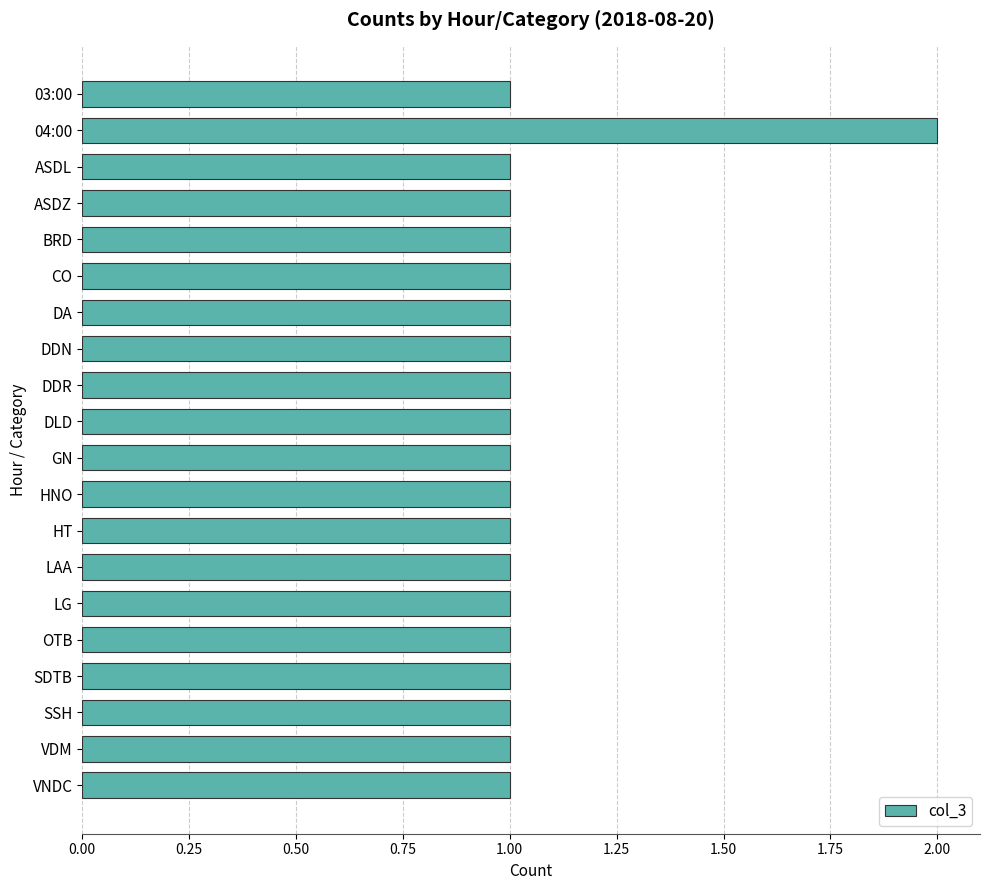

How many categories are shown in the chart?

20